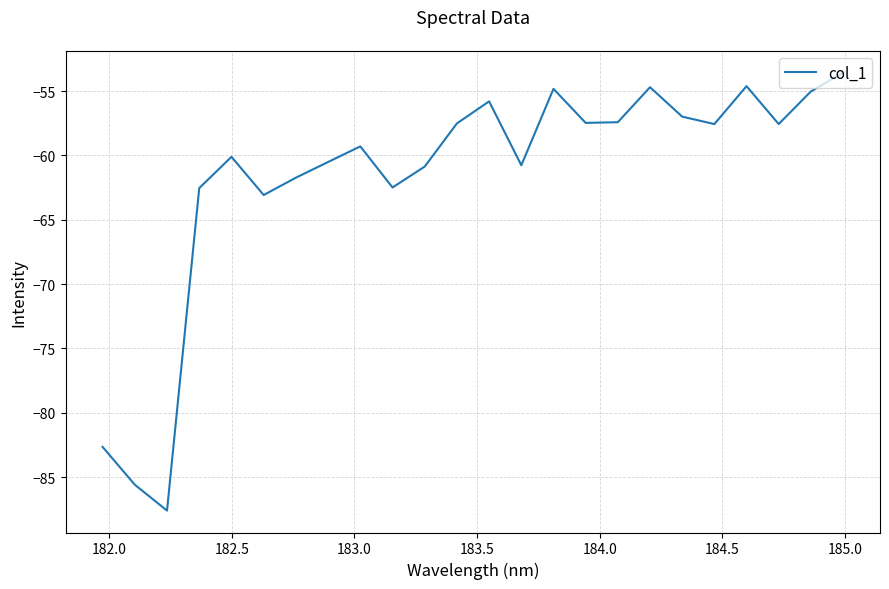

What is the smallest value displayed?

-87.6